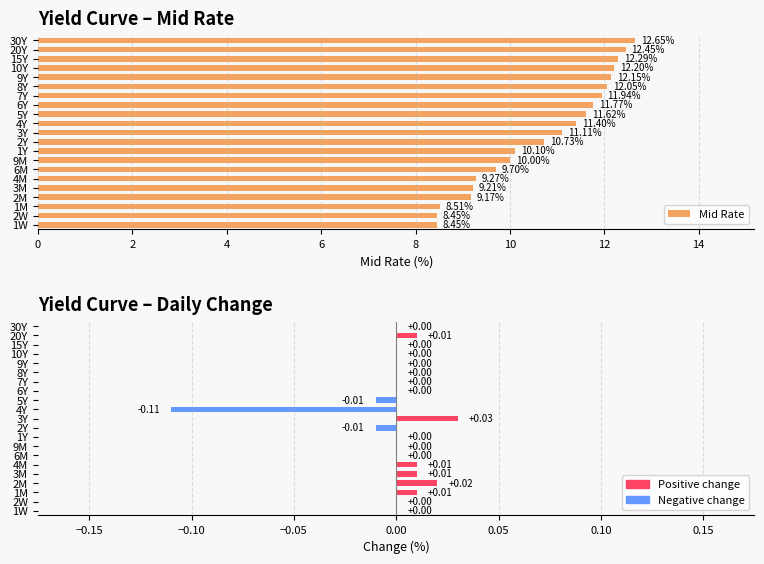

What are all the series names shown in the legend?

Mid Rate, Change